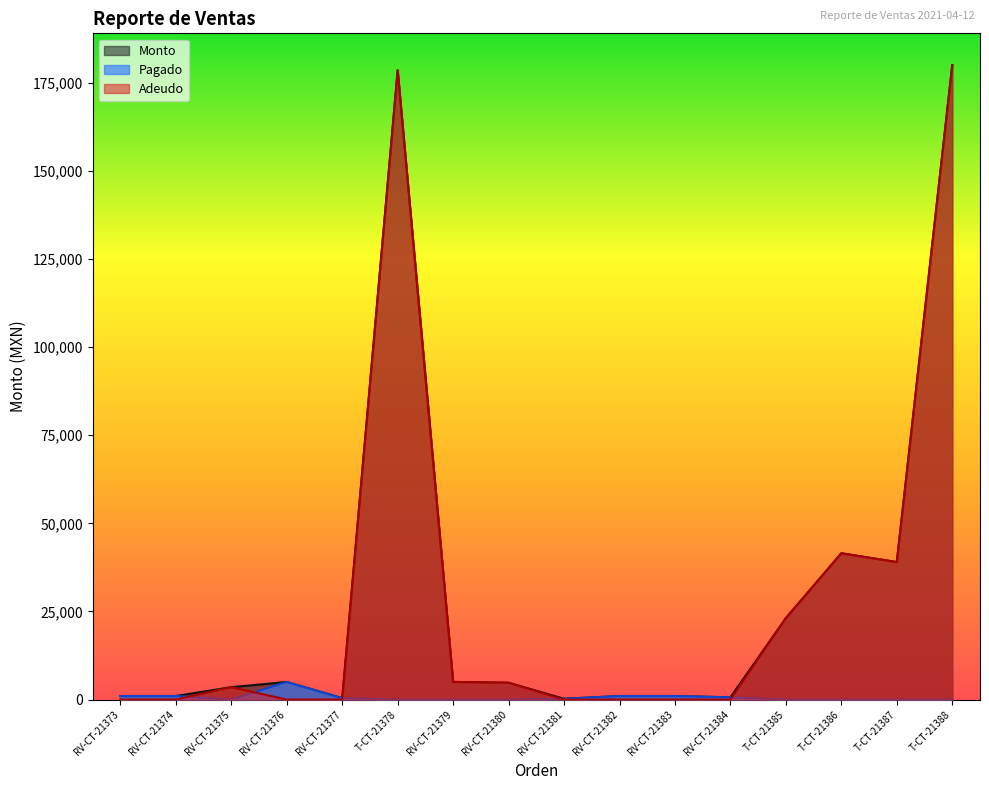

The Adeudo series shows 23100 at T-CT-21385. True or false?

True